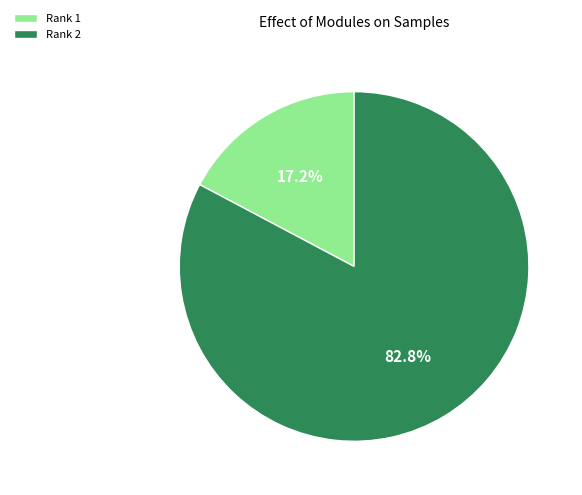

Rank the categories by value from highest to lowest.

Rank 2, Rank 1